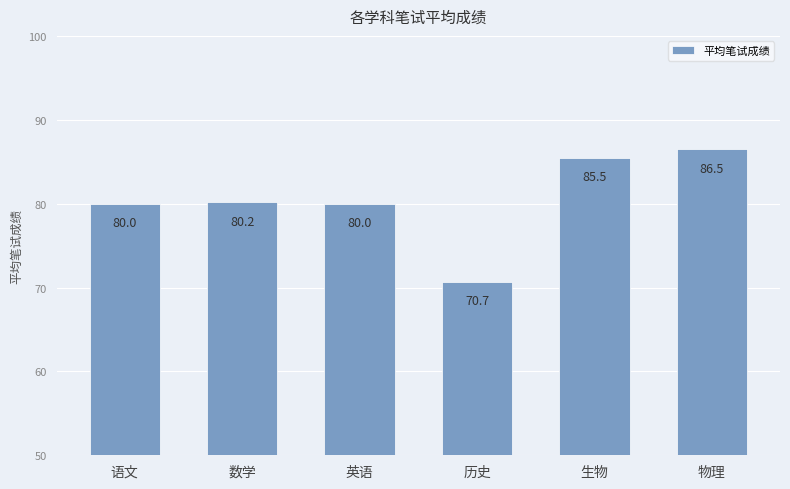

Is it true that the value at 数学 is 137.2?

False